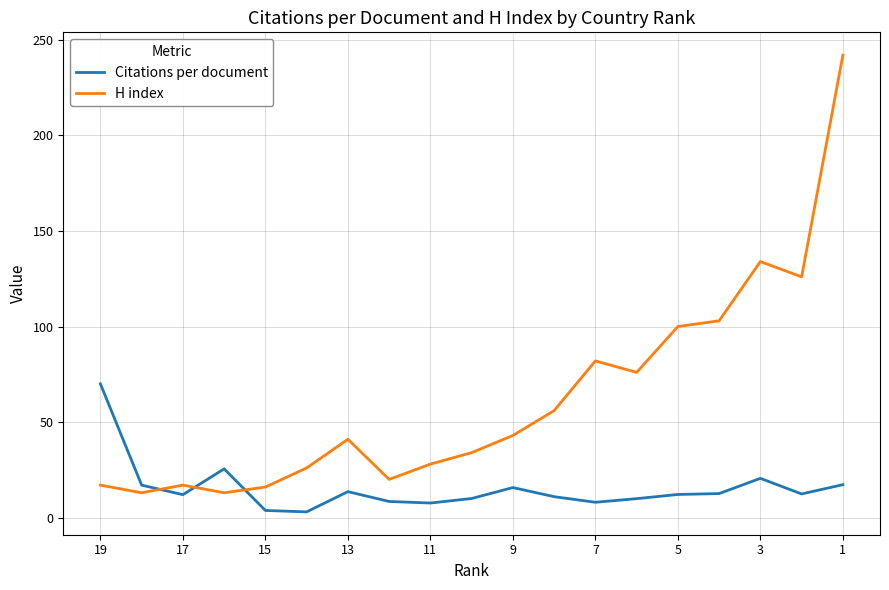

How many series are shown in this chart?

2